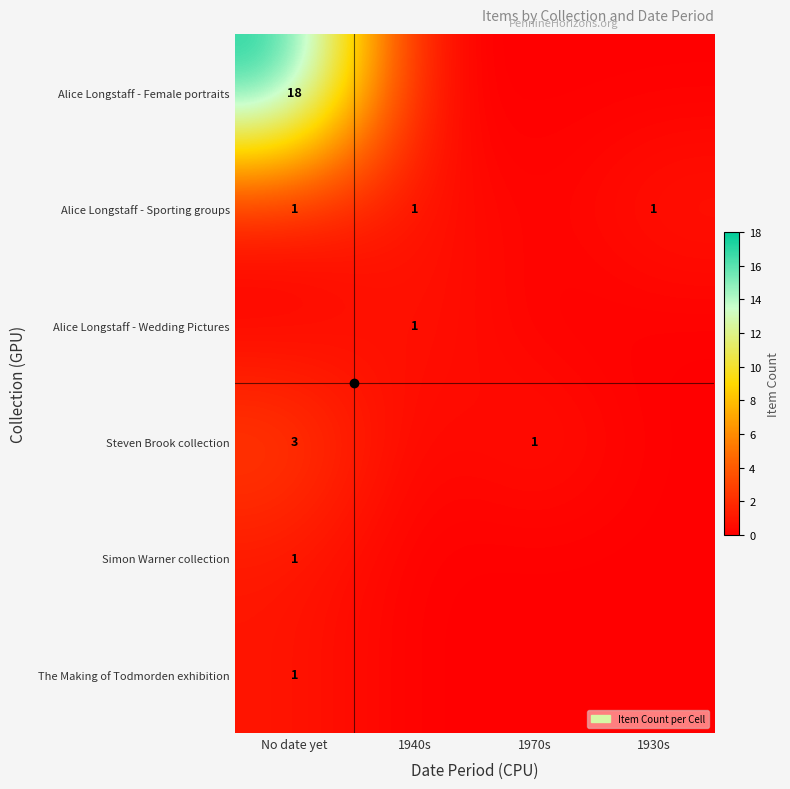

Is it true that Alice Longstaff - Female portraits equals 6 at No date yet?

False